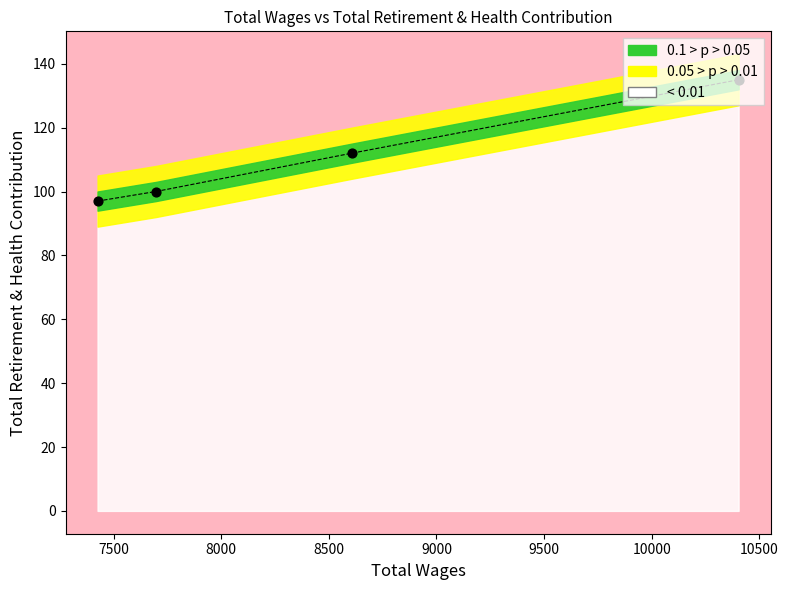

What is the change in value from 10404.0 to 7425.0?

-38